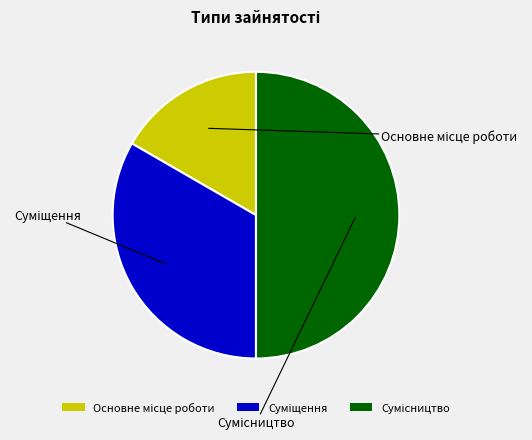

Combined, what portion of the pie is Основне місце роботи and Суміщення?

50.0%